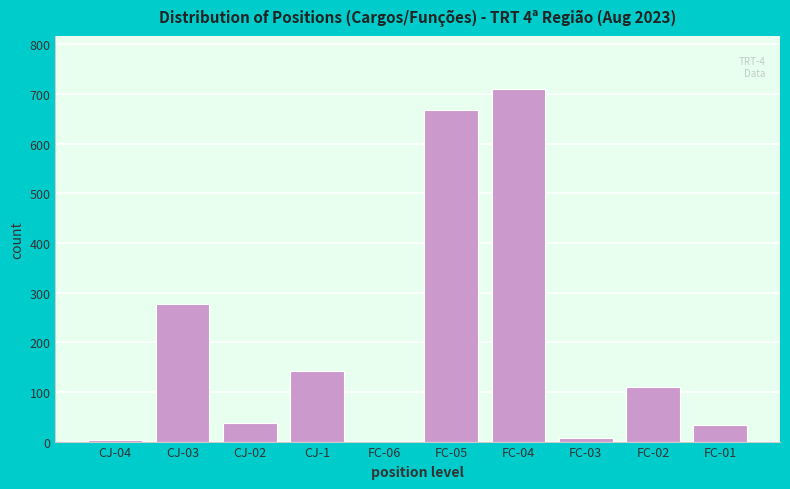

Which category has the highest value across all series?

FC-04